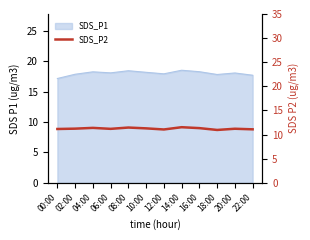

Where is the first local maximum?

04:00